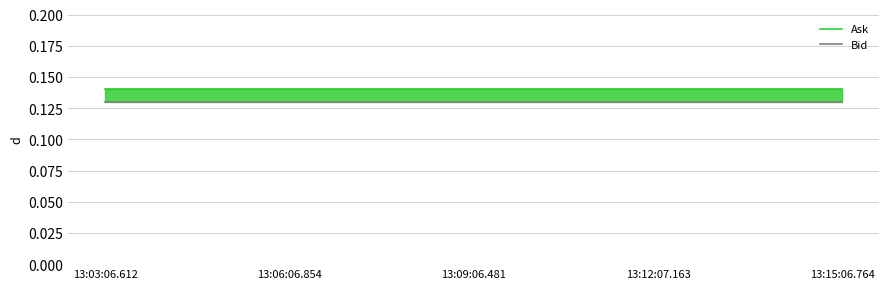

Which series has the largest total across all categories?

Ask